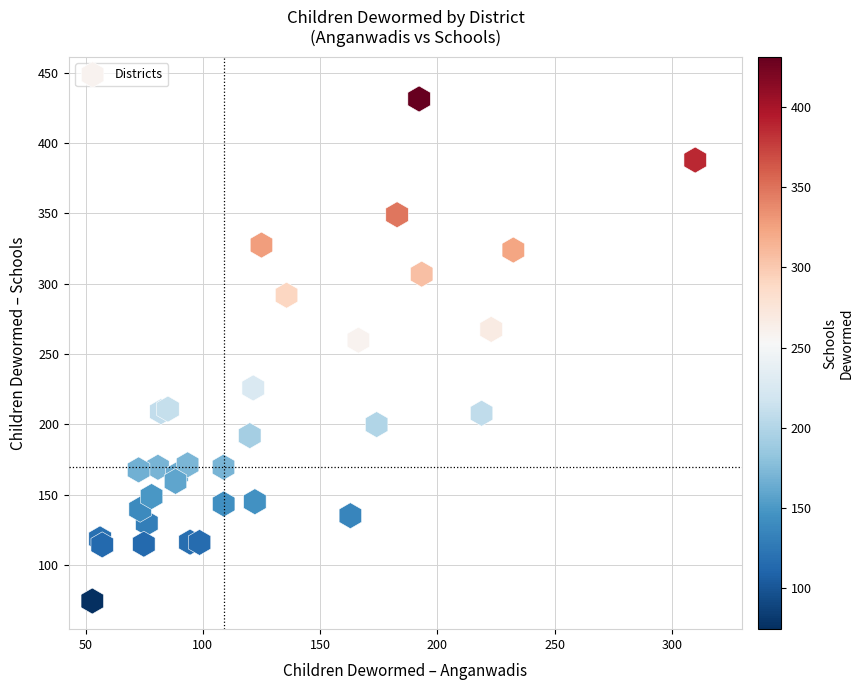

What Y value in the scatter plot is closest to 252?

259.9